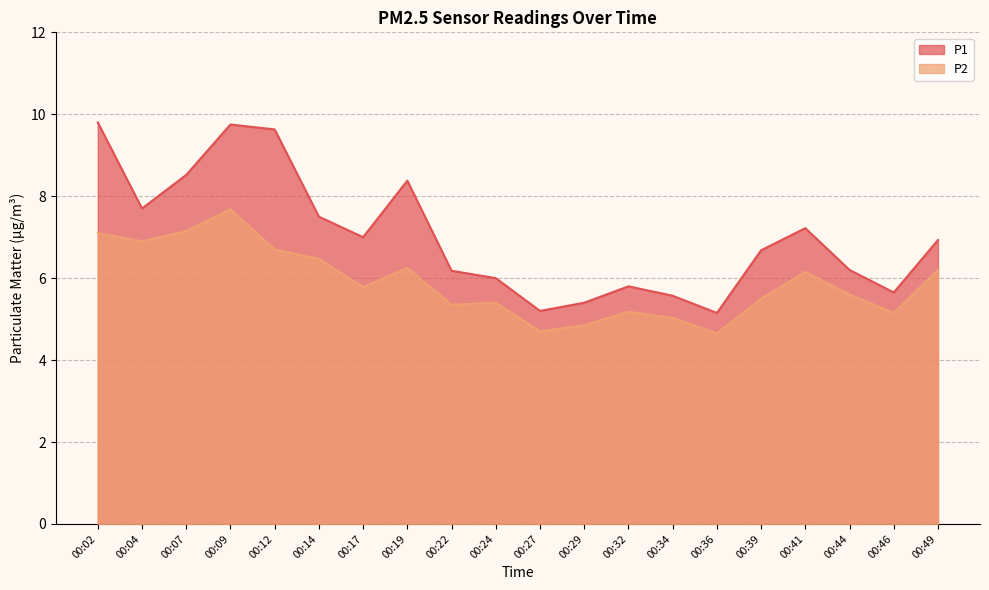

What is the difference between the highest and lowest values at 00:02?

2.7